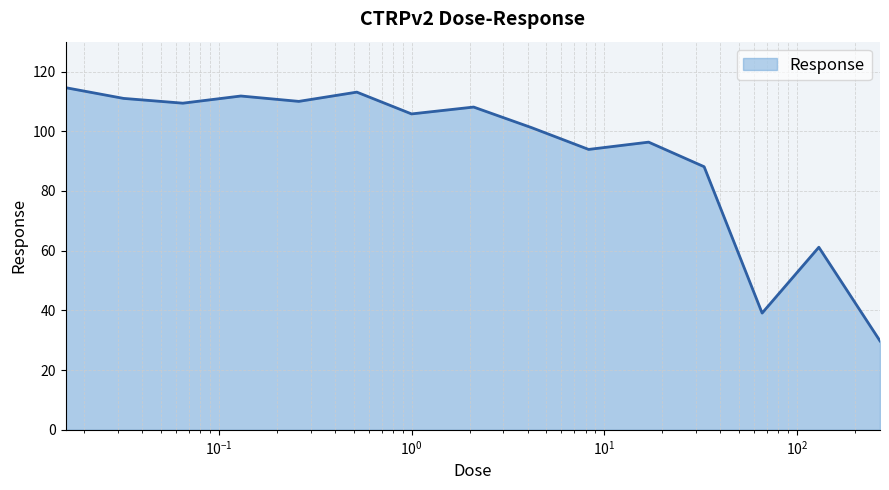

What is the smallest value displayed?

29.8